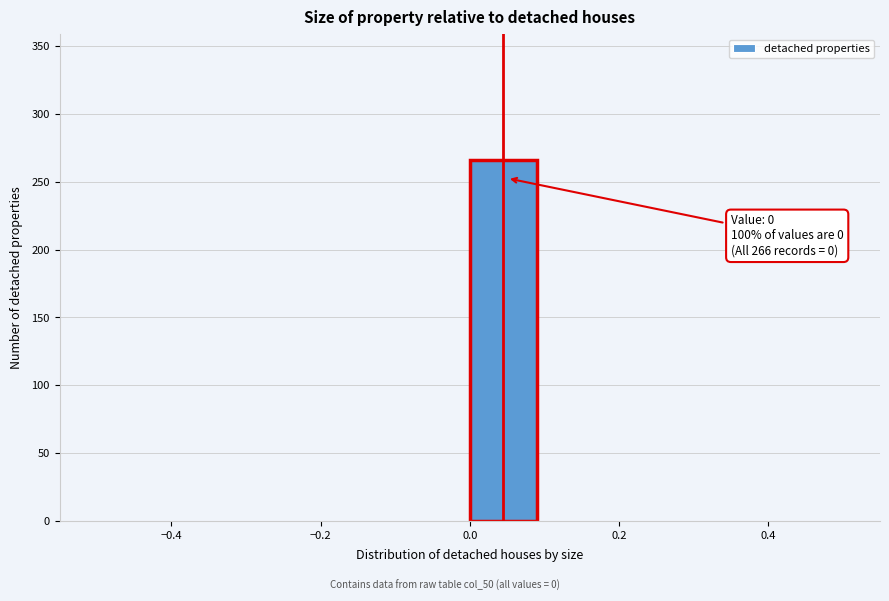

Which range on the x-axis has the tallest bar?

0.0 to 0.1